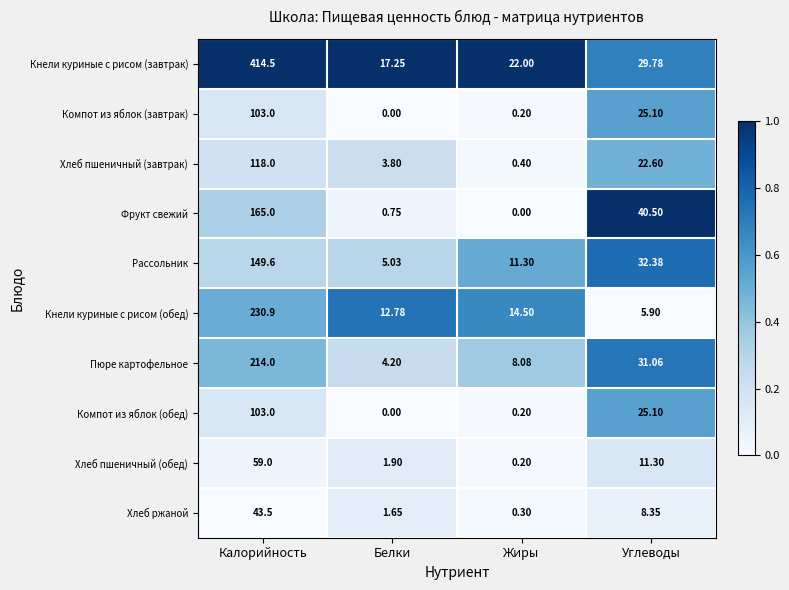

List the labels in order of Компот из яблок (обед) value, largest first.

Калорийность, Углеводы, Жиры, Белки